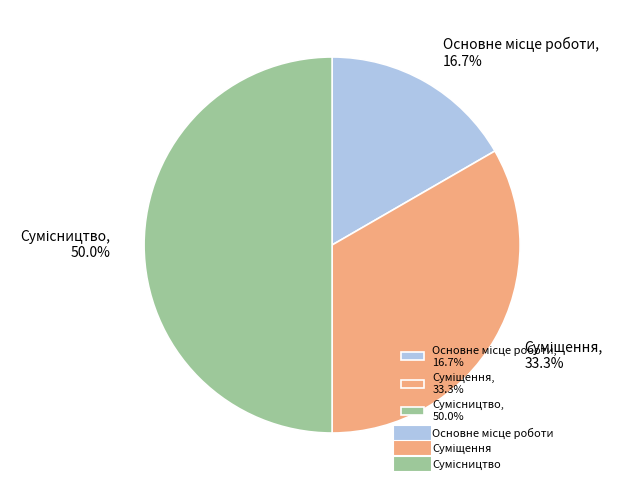

To the nearest percent, what percentage of the pie is Сумісництво?

50%